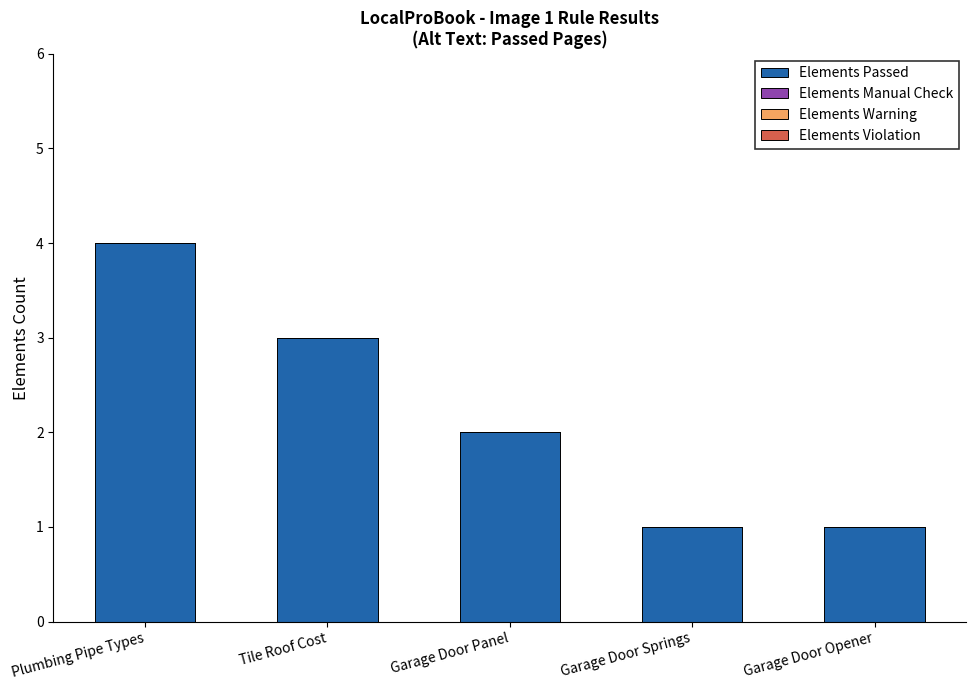

What is the greatest value displayed?

4